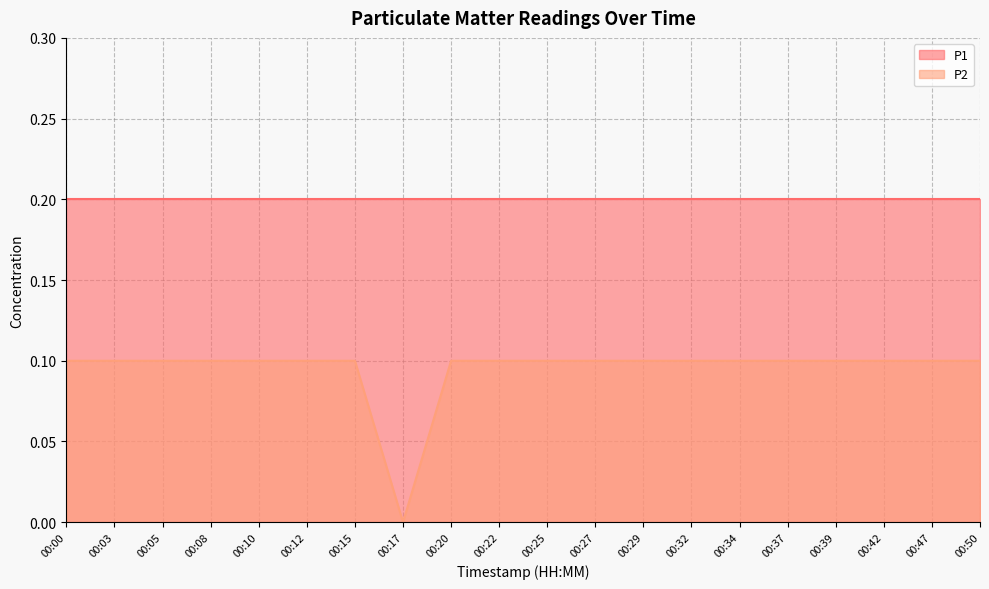

Rank the categories by value from highest to lowest.

00:00, 00:03, 00:05, 00:08, 00:10, 00:12, 00:15, 00:20, 00:22, 00:25, 00:27, 00:29, 00:32, 00:34, 00:37, 00:39, 00:42, 00:47, 00:50, 00:17